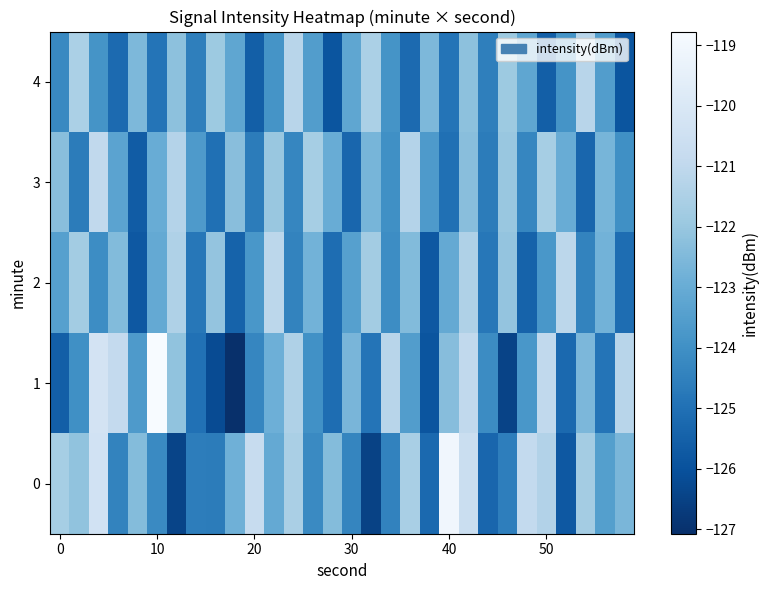

What is the difference between the maximum and minimum values in the row_2 series?

4.7